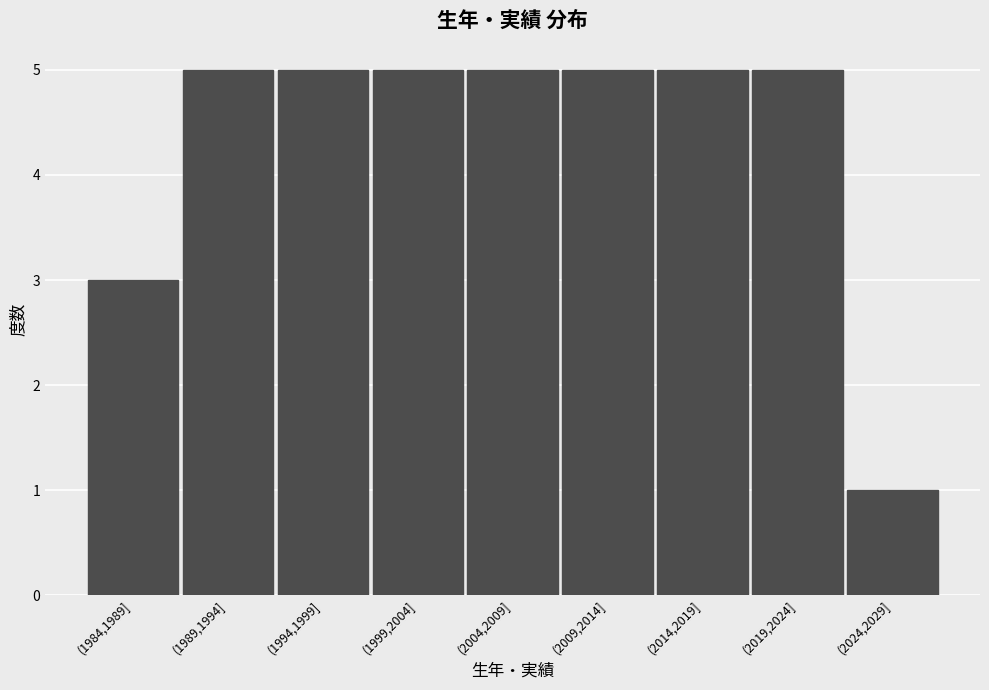

Reading left to right, what are all the values shown in this chart?

3	5	5	5	5	5	5	5	1